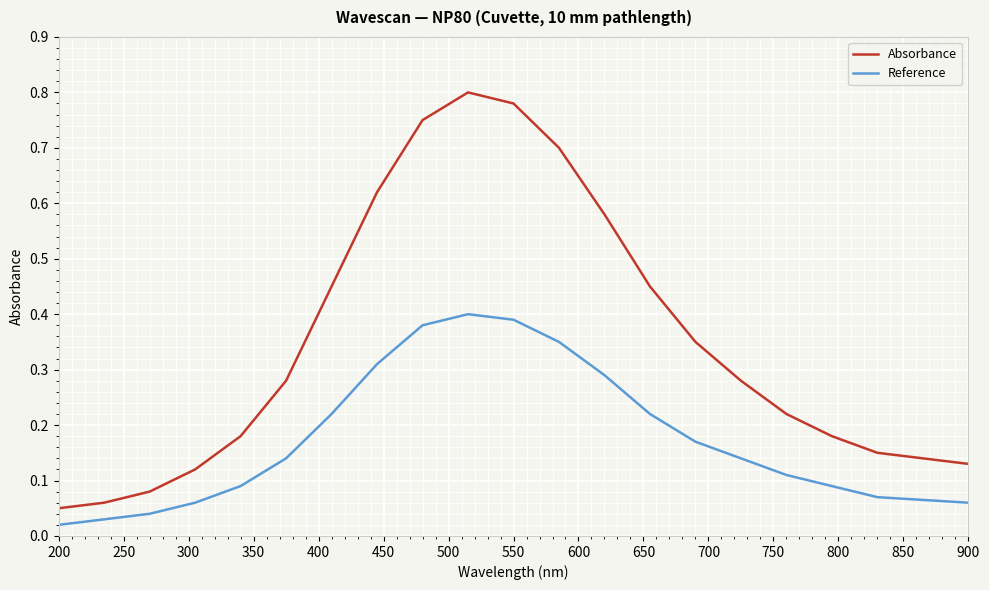

What are all the series names shown in the legend?

Absorbance, Reference